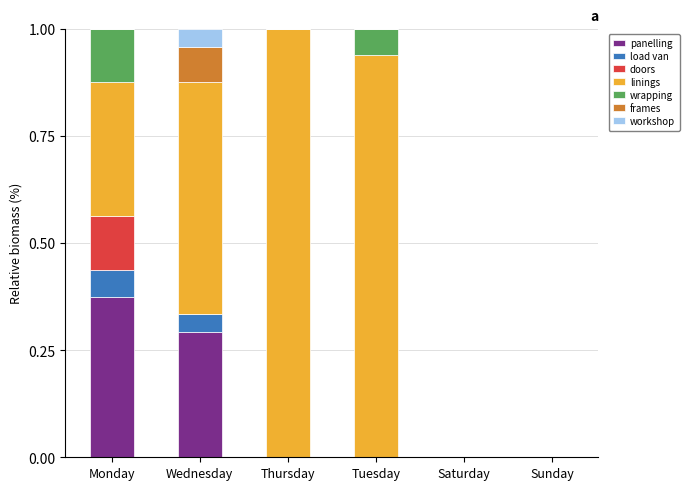

The value of panelling at Tuesday is 0.2. True or false?

False